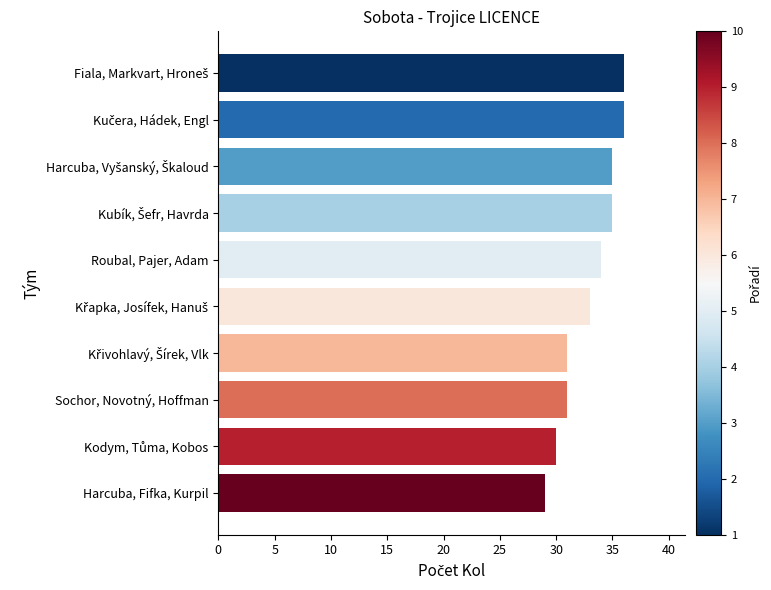

The value at Roubal, Pajer, Adam is 34. True or false?

True